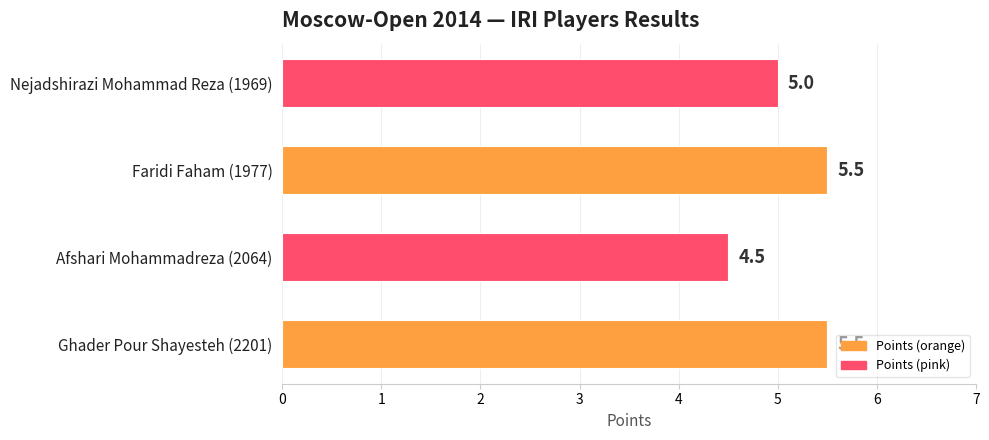

Is it true that the value at Ghader Pour Shayesteh (2201) is 2.6?

False